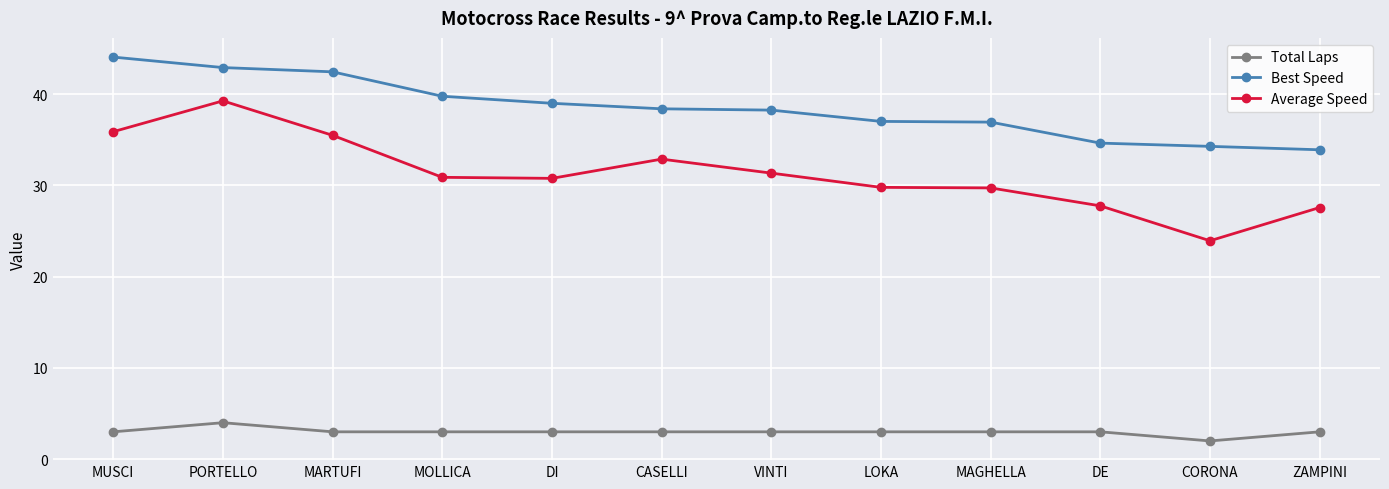

What value does the Total Laps series have at MOLLICA?

3.0